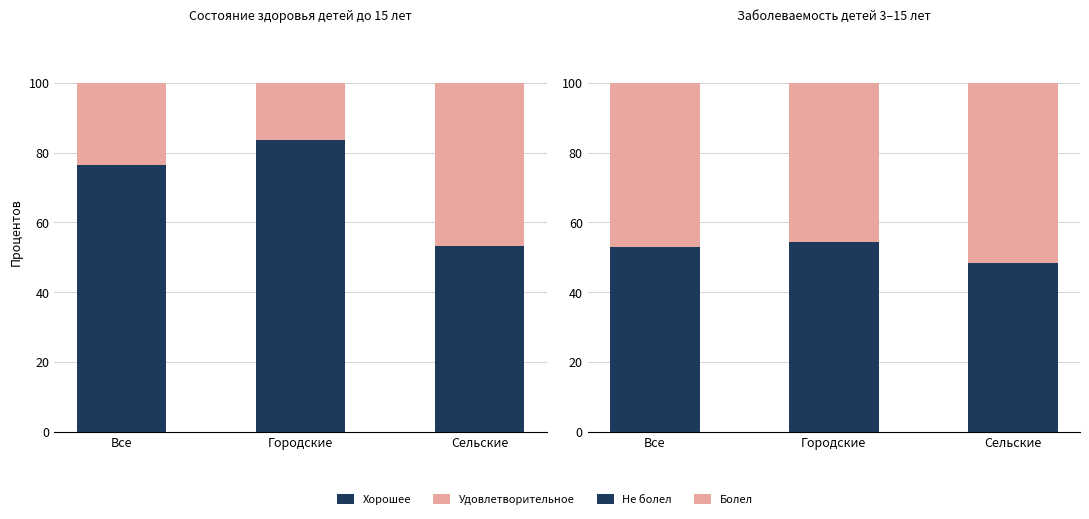

At which label does Не болел reach its peak?

Городские